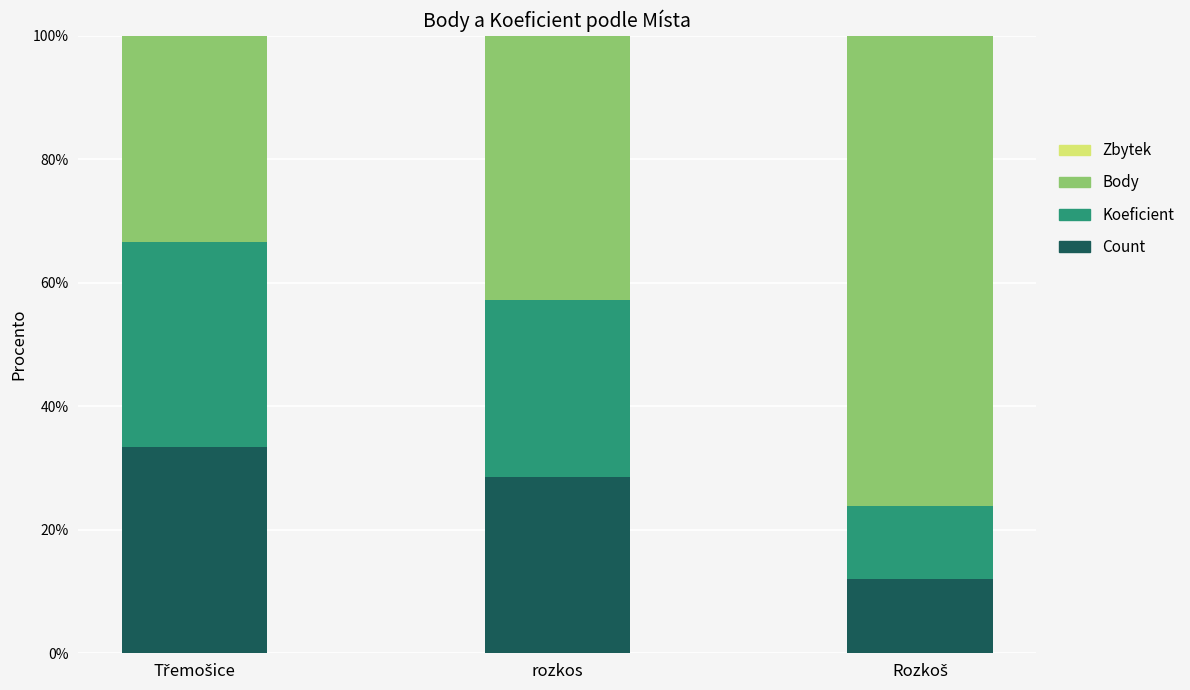

Where is Count nearest to the value 22?

rozkos